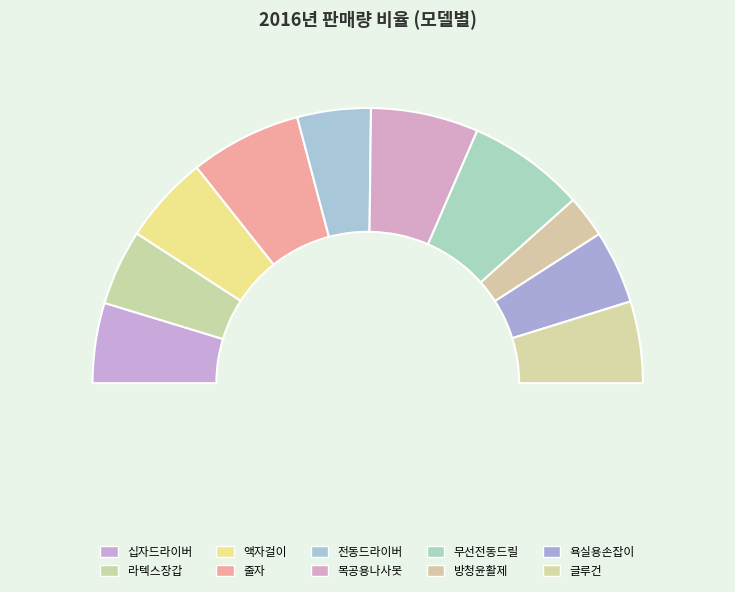

What is the change in value from 십자드라이버 to 욕실용손잡이?

-180